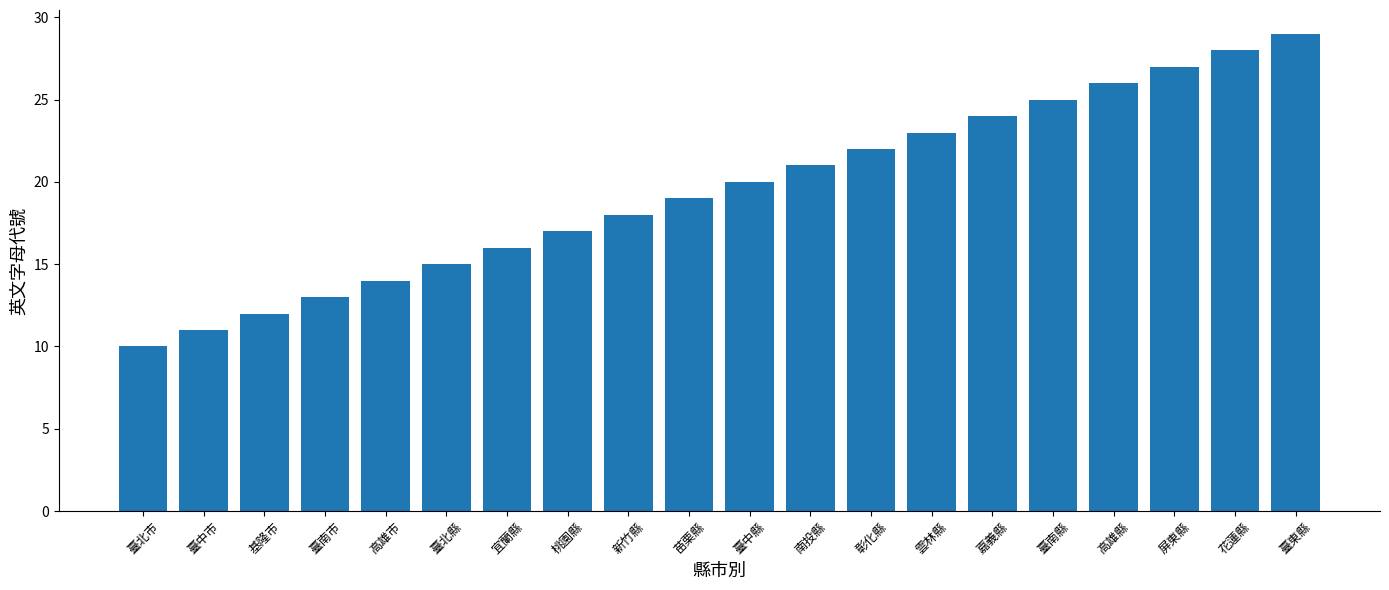

Count the number of categories in the chart.

20